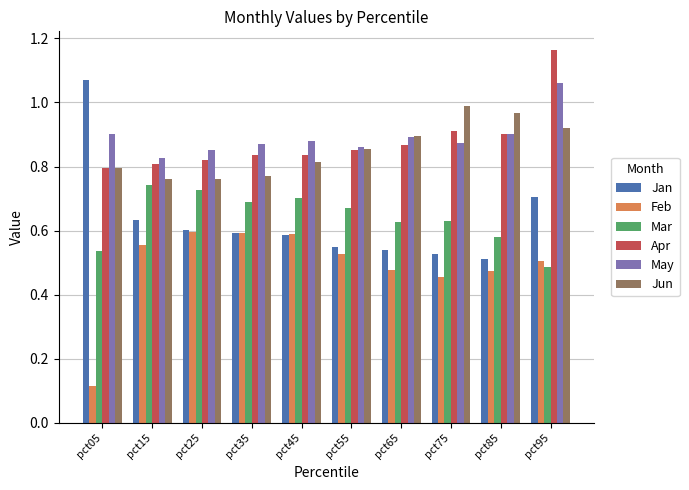

Which series has the largest total across all categories?

May